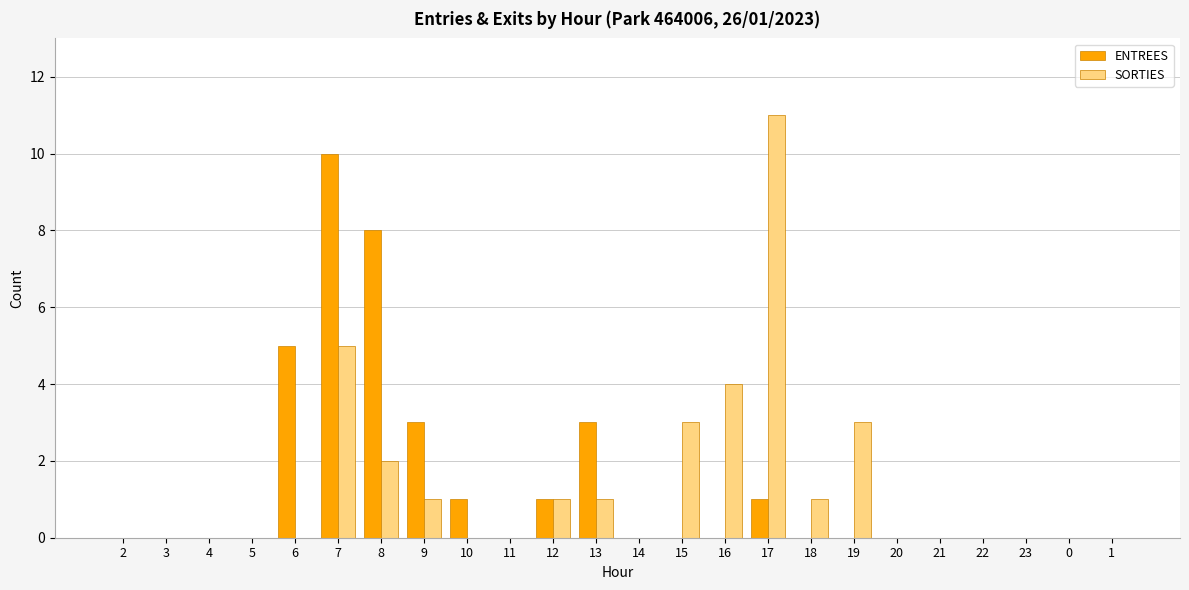

The value of ENTREES at 23 is 0. True or false?

True